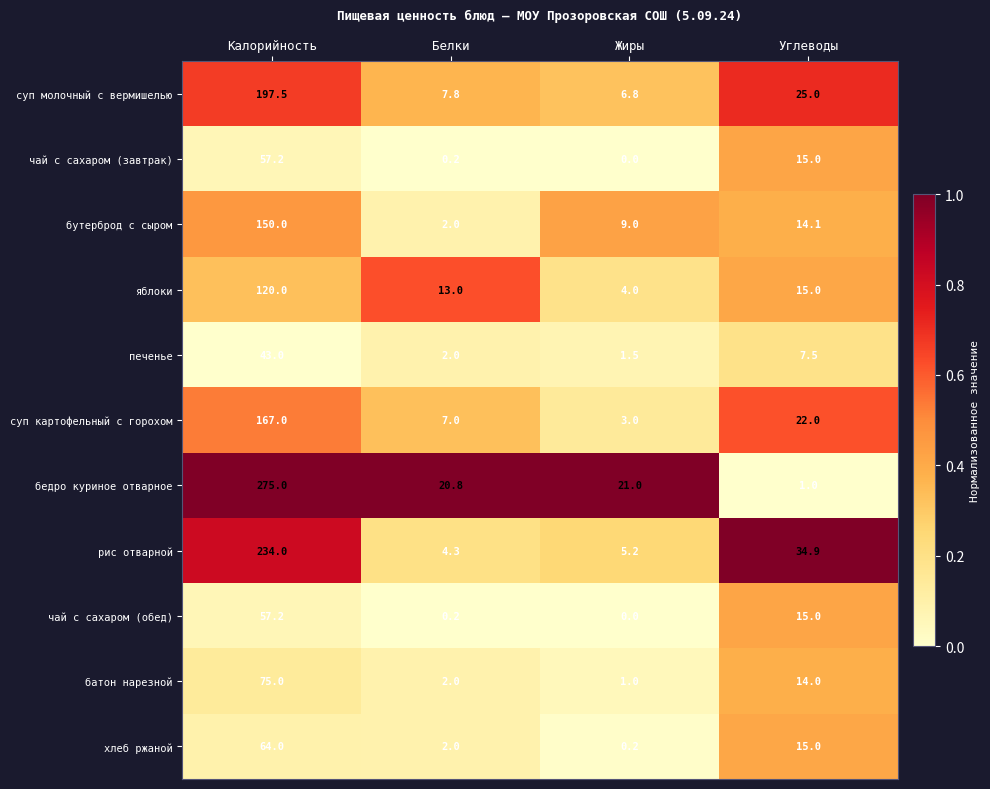

True or false: батон нарезной has a value of 75.0 at Калорийность.

True